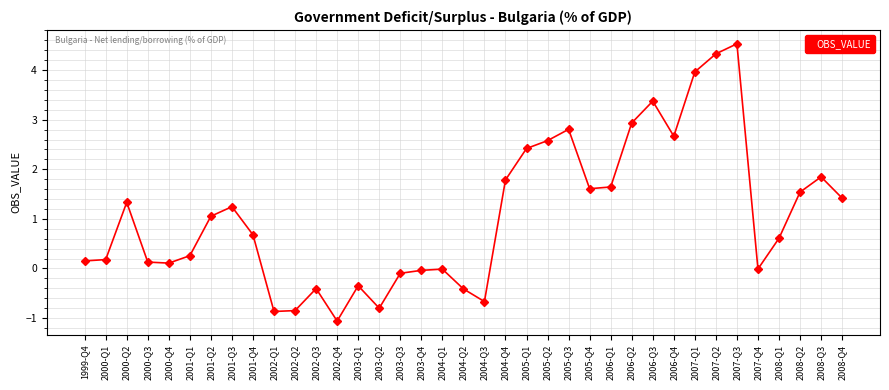

Where is the data nearest to the value 1?

2001-Q2